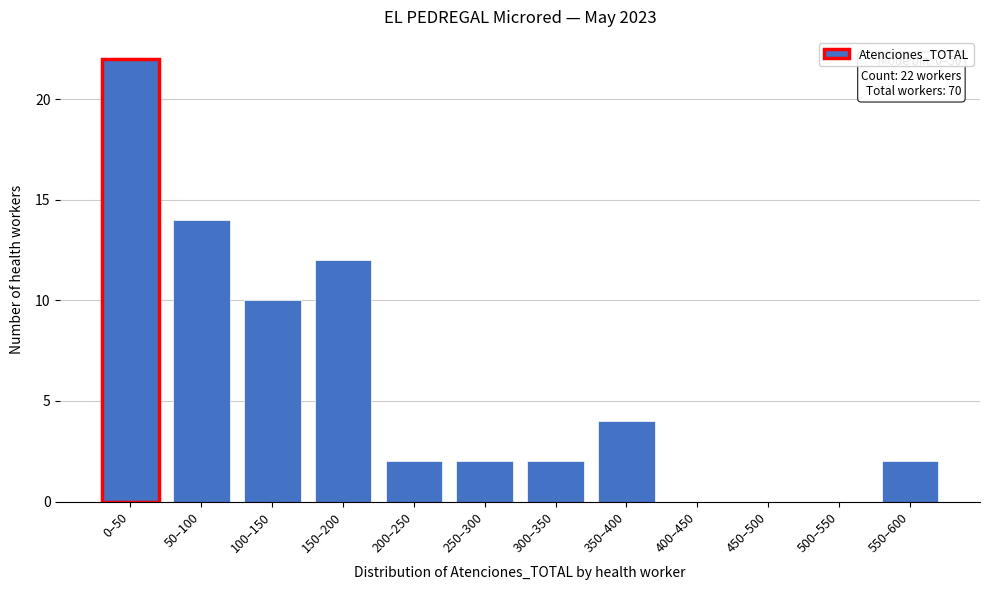

Reading left to right, what are all the values shown in this chart?

0–50=22	50–100=14	100–150=10	150–200=12	200–250=2	250–300=2	300–350=2	350–400=4	400–450=0	450–500=0	500–550=0	550–600=2